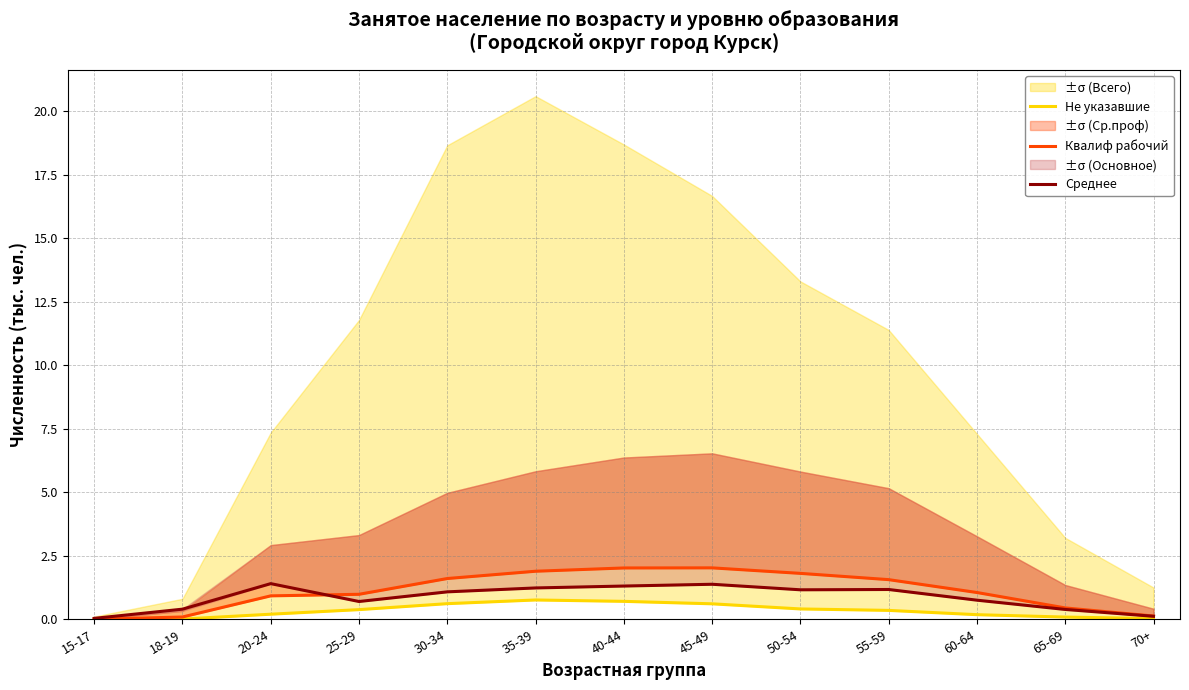

Reading left to right, what are all the values shown in this chart?

Не указавшие: 15-17=0.0	18-19=0.0	20-24=0.2	25-29=0.4	30-34=0.6	35-39=0.8	40-44=0.7	45-49=0.6	50-54=0.4	55-59=0.3	60-64=0.2	65-69=0.1	70+=0.0
Квалиф рабочий: 15-17=0.0	18-19=0.1	20-24=0.9	25-29=1.0	30-34=1.6	35-39=1.9	40-44=2.0	45-49=2.0	50-54=1.8	55-59=1.6	60-64=1.1	65-69=0.4	70+=0.1
Среднее: 15-17=0.0	18-19=0.4	20-24=1.4	25-29=0.7	30-34=1.1	35-39=1.2	40-44=1.3	45-49=1.4	50-54=1.2	55-59=1.2	60-64=0.8	65-69=0.4	70+=0.1